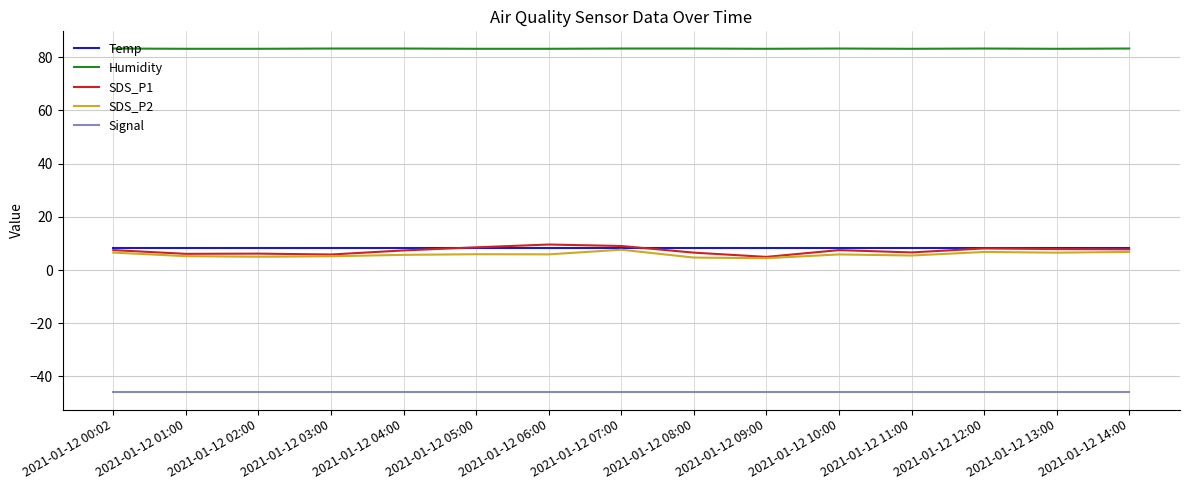

Is this an area chart (filled region under the line)?

No